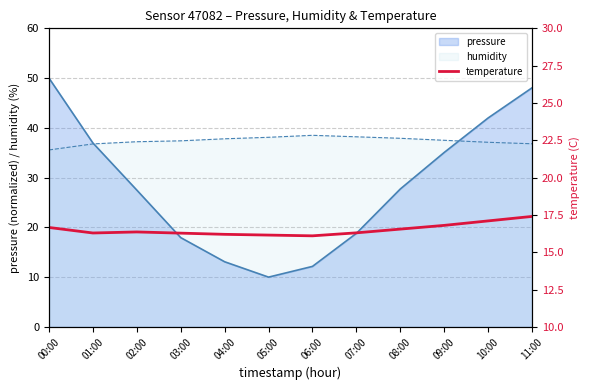

Between 03:00 and 09:00, which is larger?

09:00